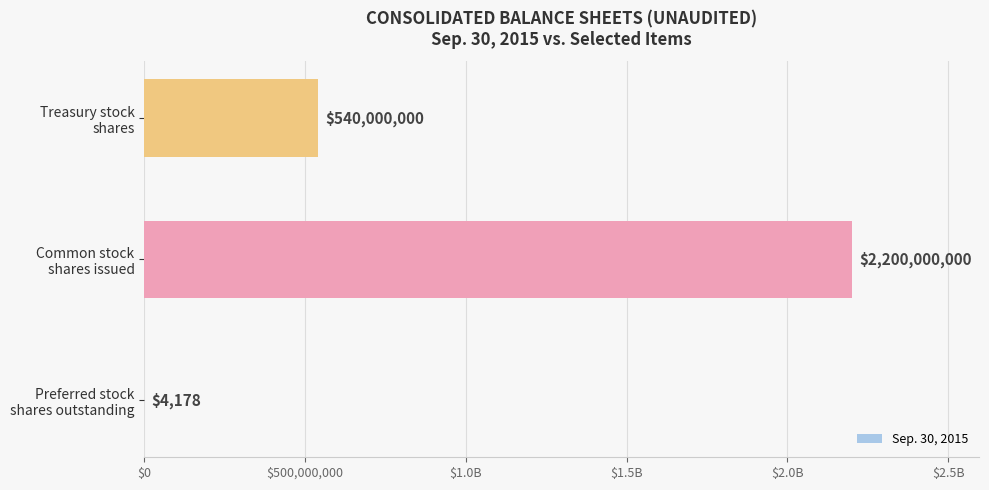

Are the bars horizontal?

Yes